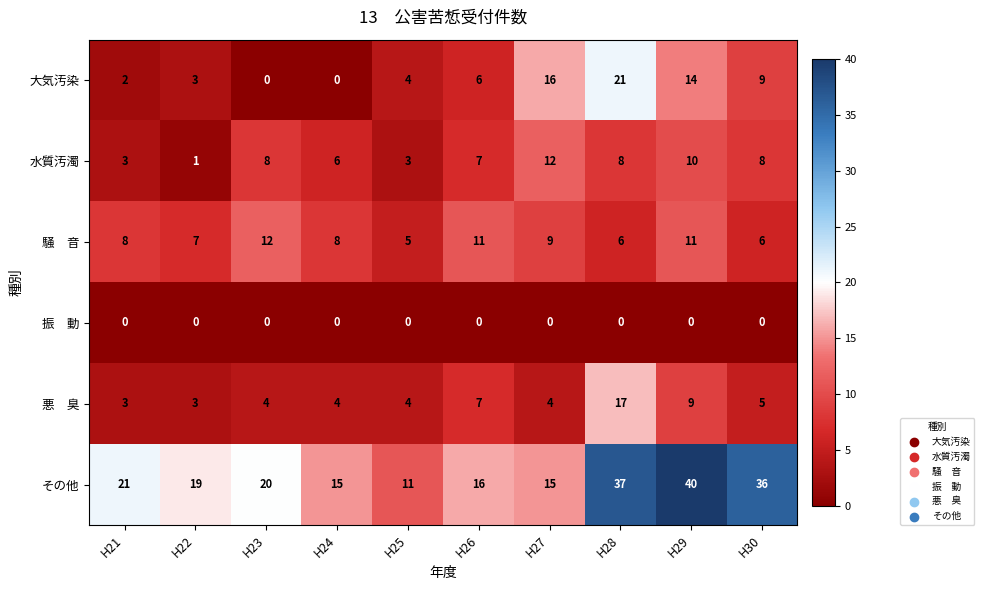

What is the difference between the maximum and second lowest values in the その他 series?

25